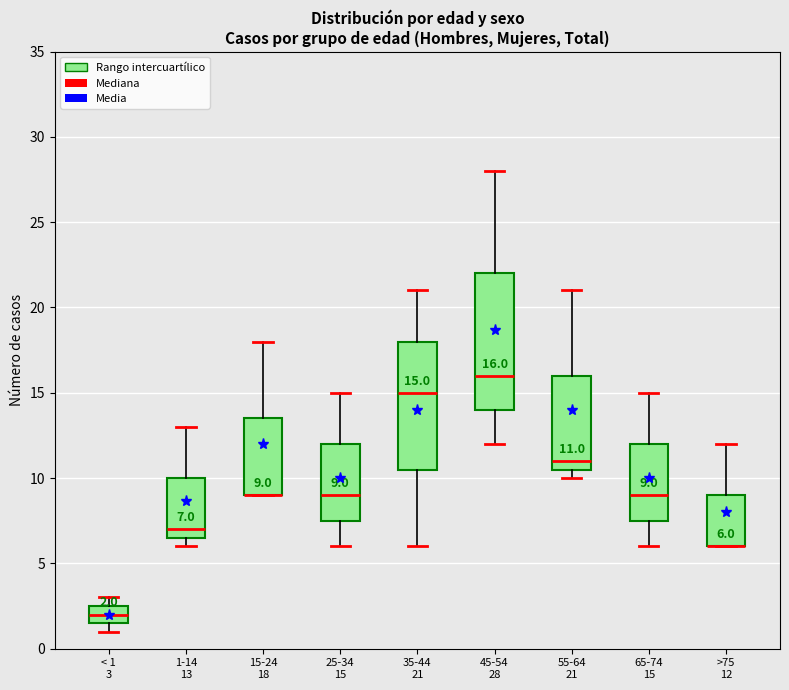

Comparing the boxes themselves (not the whiskers), which one is the tallest?

45-54 28